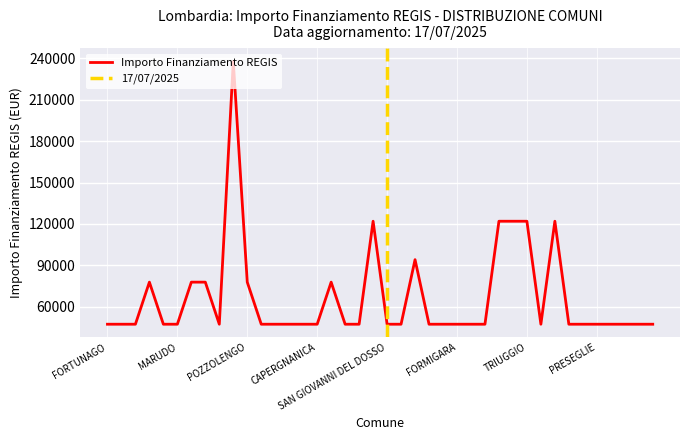

Rank the categories by value from highest to lowest.

MONTICHIARI, MANERBIO, PEDRENGO, SARNICO, TRIUGGIO, SOLBIATE OLONA, PASSIRANO, MOZZANICA, ROMANENGO, SAN ZENONE AL LAMBRO, POZZOLENGO, RENATE, FORTUNAGO, CAVENAGO DADDA, INCUDINE, CLAINO CON OSTENO, MARUDO, GABBIONETA BINANUOVA, GERENZAGO, CORTE DE CORTESI CON CIGNONE, LENNA, CHIEVE, CAPERGNANICA, FRASCAROLO, CASANOVA LONATI, SAN GIOVANNI DEL DOSSO, BARBARIGA, STAGNO LOMBARDO, BOVEGNO, FORMIGARA, MALAGNINO, SENIGA, SCHIVENOGLIA, TREMOSINE SUL GARDA, PROVAGLIO VAL SABBIA, PRESEGLIE, PERTICA BASSA, PERTICA ALTA, PAITONE, ODOLO